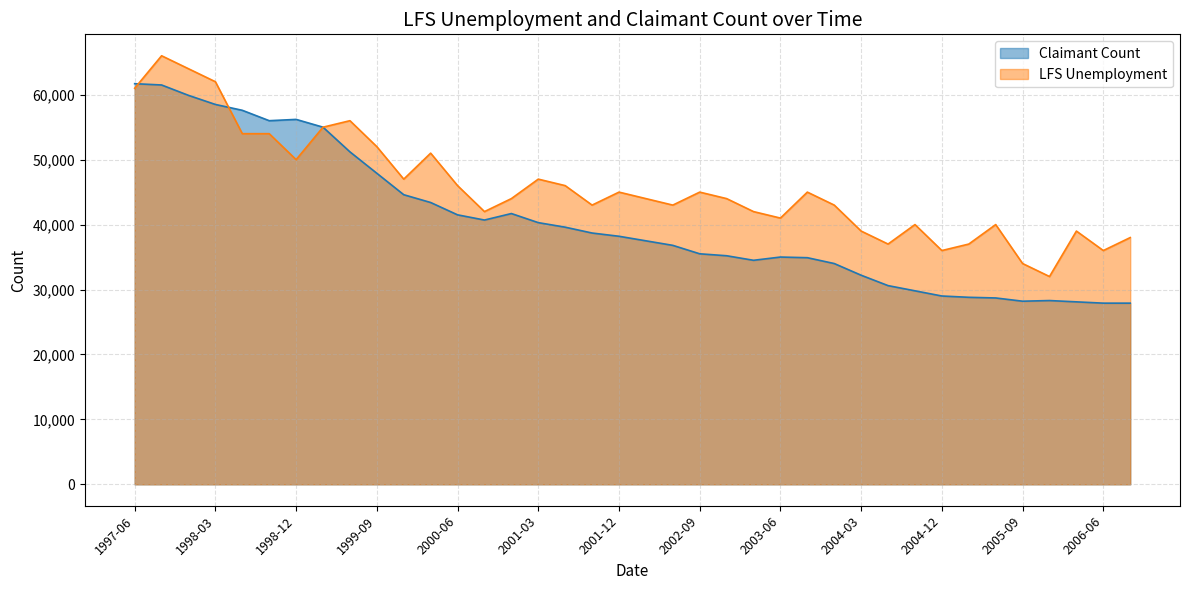

List the series in order of their overall mean, highest first.

LFS Unemployment, Claimant Count